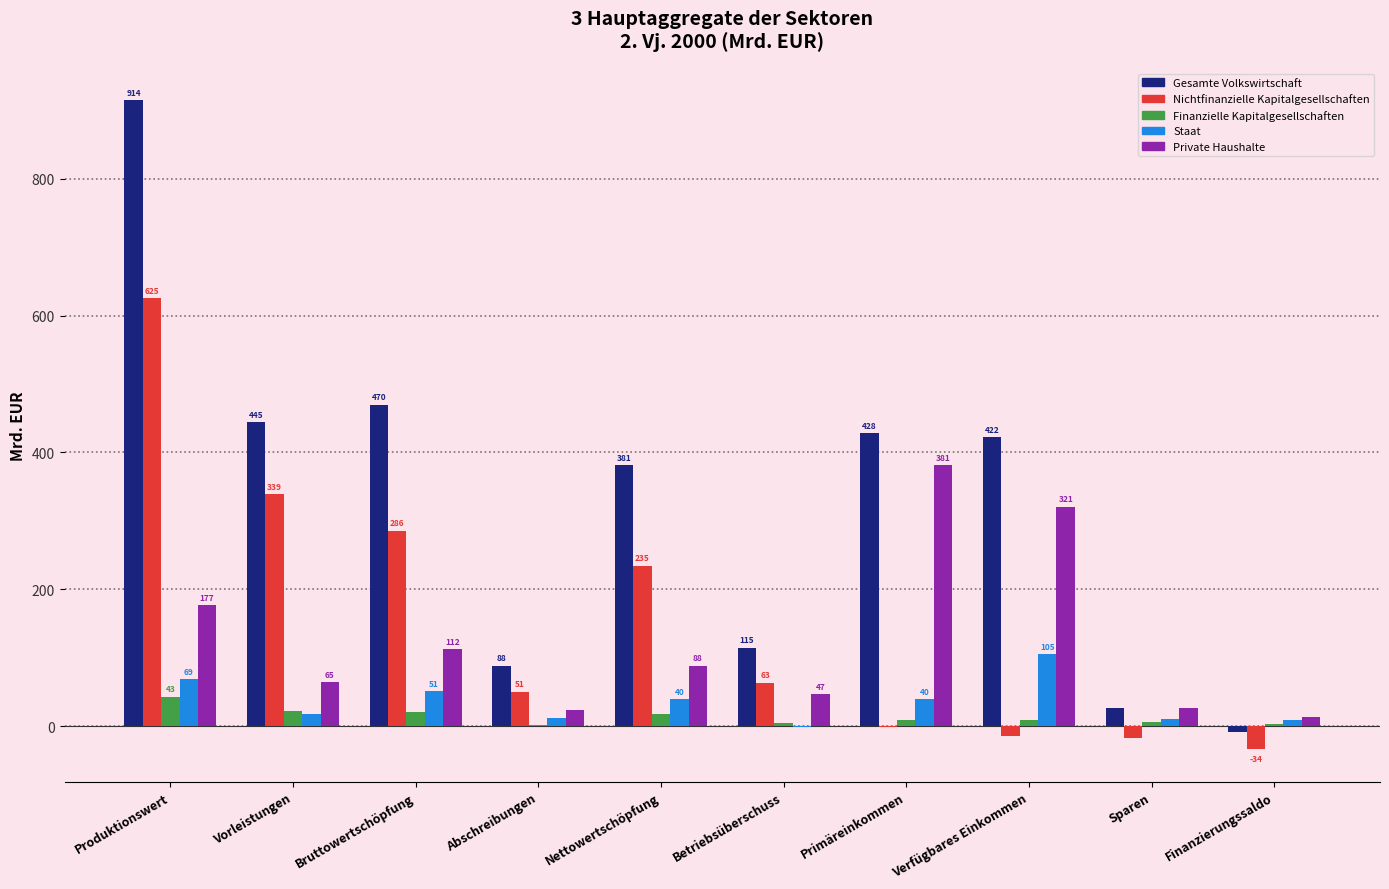

Which series changed the most between Verfügbares Einkommen and Finanzierungssaldo?

Gesamte Volkswirtschaft